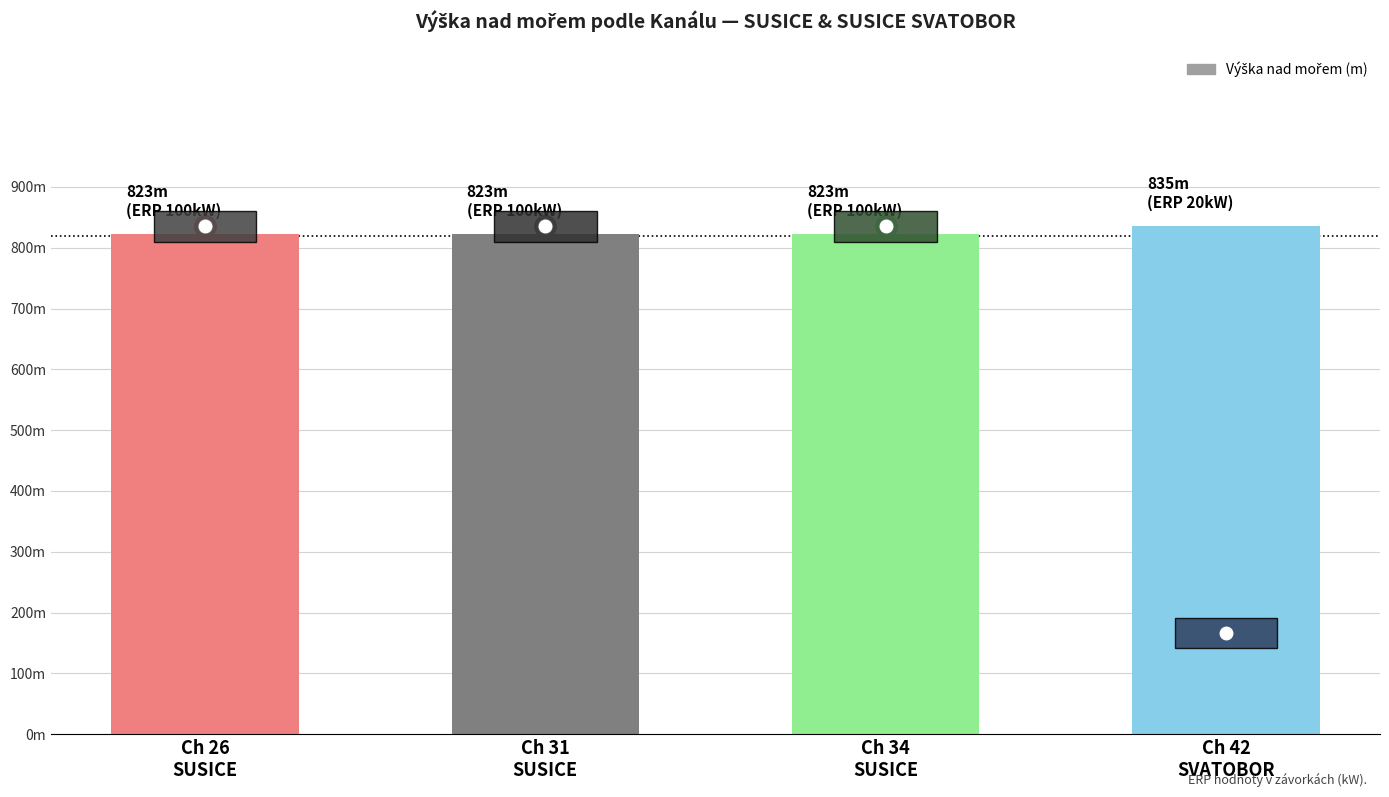

Are the bars horizontal?

No